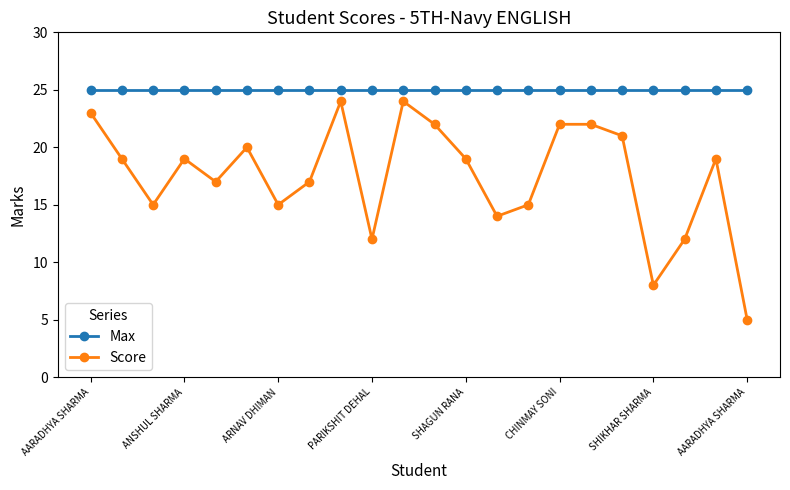

Does the chart display data point markers on the line(s)?

Yes